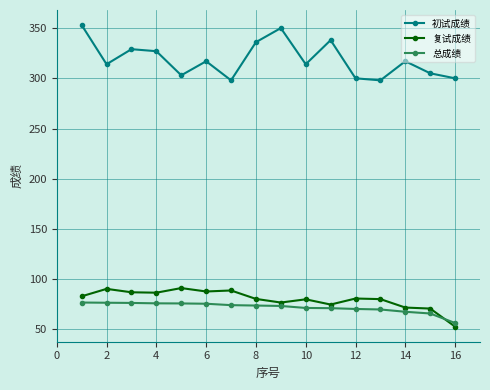

What is the value of the 总成绩 point at the 6th from the left?

75.6